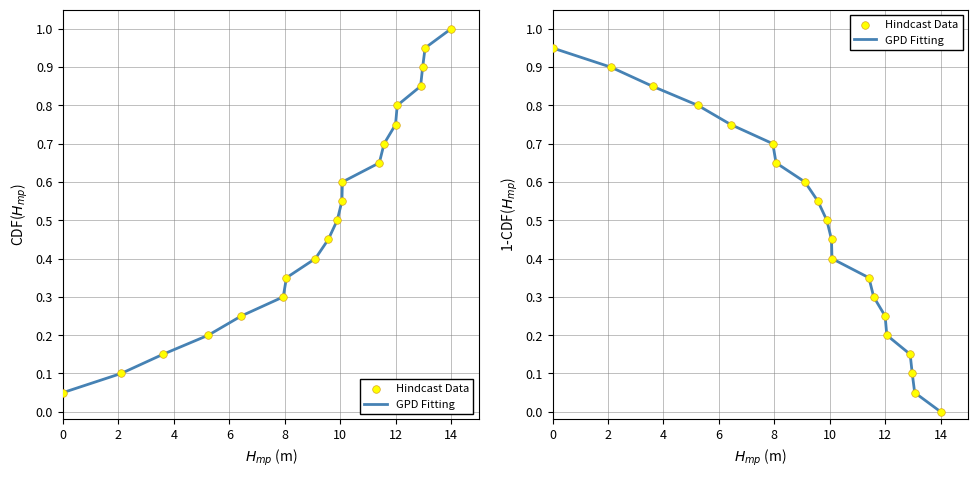

Which series reaches the maximum Y coordinate?

GPD Fitting